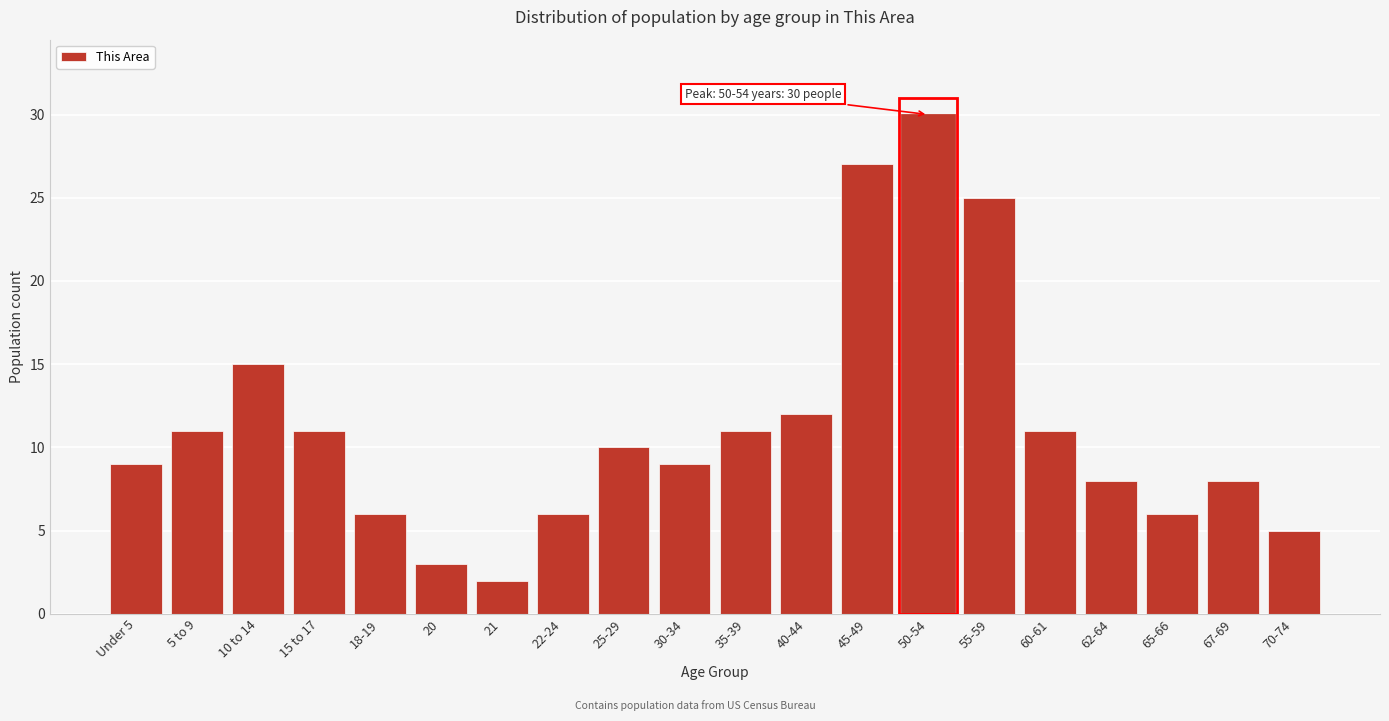

Reading right to left, extract all data points from this chart.

5	8	6	8	11	25	30	27	12	11	9	10	6	2	3	6	11	15	11	9